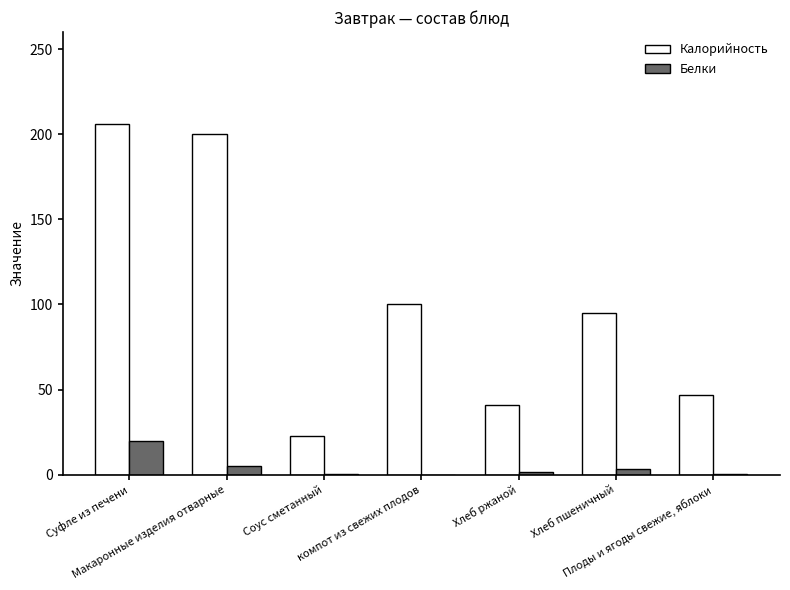

How many data points does each series have?

7